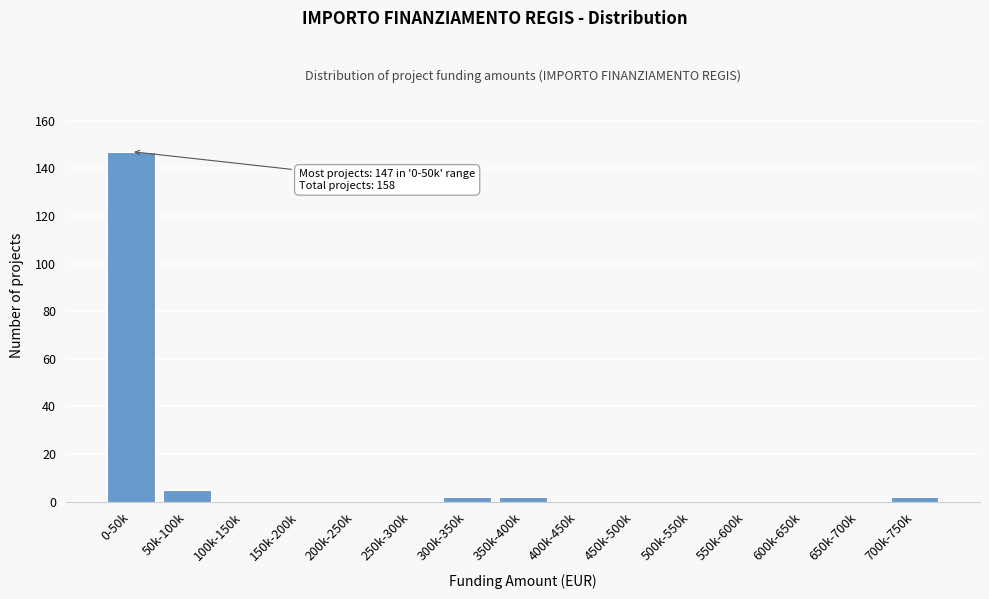

Reading left to right, extract all data points from this chart.

0-50k=147	50k-100k=5	100k-150k=0	150k-200k=0	200k-250k=0	250k-300k=0	300k-350k=2	350k-400k=2	400k-450k=0	450k-500k=0	500k-550k=0	550k-600k=0	600k-650k=0	650k-700k=0	700k-750k=2